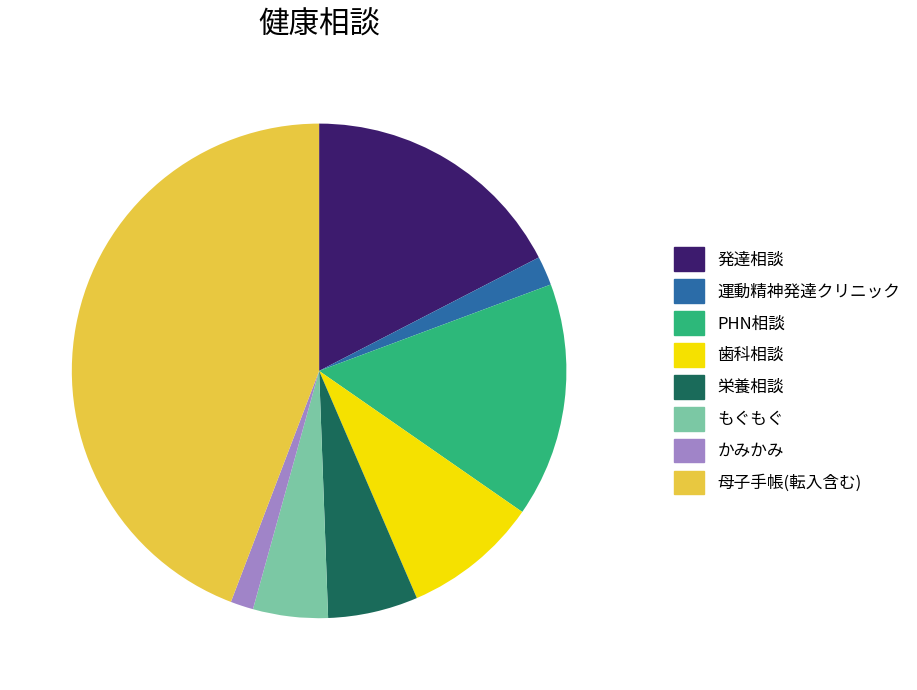

Is 発達相談 the majority of the pie?

No